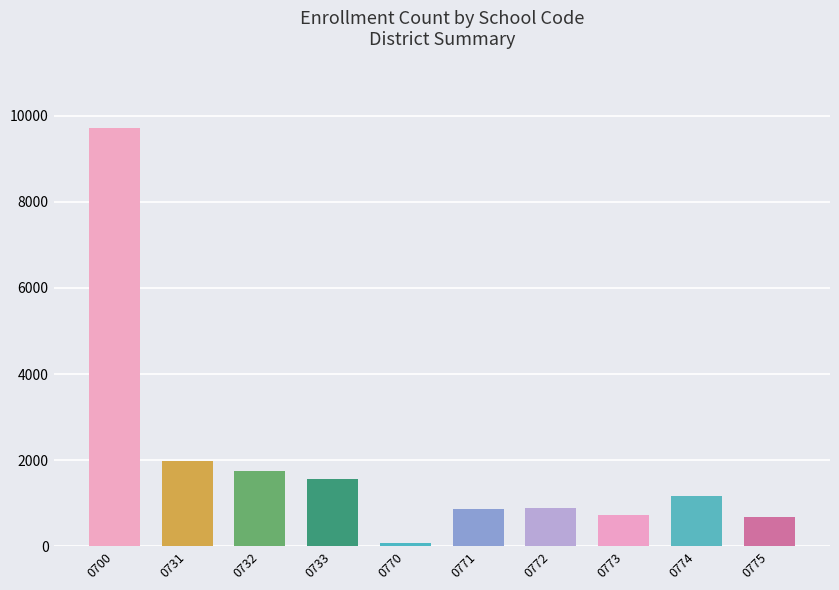

What is the change in value from 0731 to 0771?

-1129